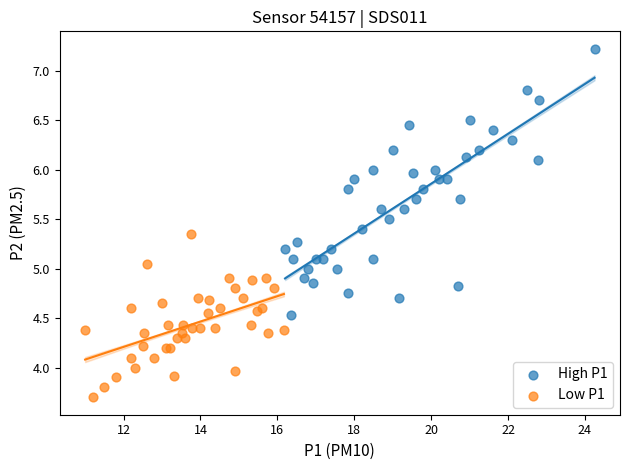

Which series has the widest spread of Y values?

High P1